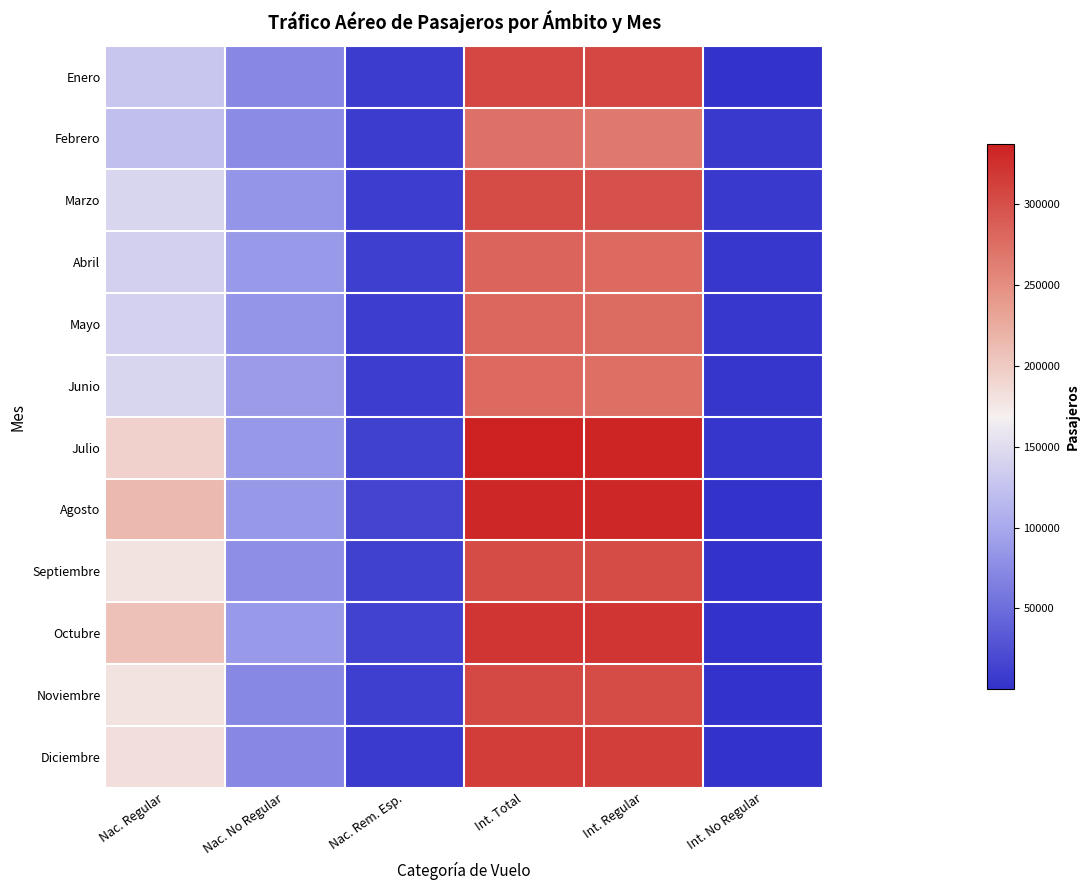

Reading left to right, what are all the values shown in this chart?

Enero: Nac. Regular=128349	Nac. No Regular=73186	Nac. Rem. Esp.=8881	Int. Total=306264	Int. Regular=305922	Int. No Regular=342
Febrero: Nac. Regular=121843	Nac. No Regular=75781	Nac. Rem. Esp.=8181	Int. Total=272776	Int. Regular=266553	Int. No Regular=6223
Marzo: Nac. Regular=143094	Nac. No Regular=83946	Nac. Rem. Esp.=10106	Int. Total=304210	Int. Regular=297926	Int. No Regular=6284
Abril: Nac. Regular=137009	Nac. No Regular=87534	Nac. Rem. Esp.=11400	Int. Total=282986	Int. Regular=278494	Int. No Regular=4492
Mayo: Nac. Regular=138674	Nac. No Regular=83883	Nac. Rem. Esp.=10464	Int. Total=280753	Int. Regular=276639	Int. No Regular=4114
Junio: Nac. Regular=142710	Nac. No Regular=88888	Nac. Rem. Esp.=9343	Int. Total=278178	Int. Regular=274914	Int. No Regular=3264
Julio: Nac. Regular=194611	Nac. No Regular=86332	Nac. Rem. Esp.=12912	Int. Total=337196	Int. Regular=334362	Int. No Regular=2834
Agosto: Nac. Regular=213444	Nac. No Regular=86397	Nac. Rem. Esp.=15367	Int. Total=331906	Int. Regular=331355	Int. No Regular=551
Septiembre: Nac. Regular=179735	Nac. No Regular=78709	Nac. Rem. Esp.=12769	Int. Total=303820	Int. Regular=303267	Int. No Regular=553
Octubre: Nac. Regular=207505	Nac. No Regular=87577	Nac. Rem. Esp.=13448	Int. Total=321258	Int. Regular=321237	Int. No Regular=21
Noviembre: Nac. Regular=180027	Nac. No Regular=72330	Nac. Rem. Esp.=10996	Int. Total=304328	Int. Regular=304201	Int. No Regular=127
Diciembre: Nac. Regular=182395	Nac. No Regular=73016	Nac. Rem. Esp.=7680	Int. Total=313810	Int. Regular=312813	Int. No Regular=997